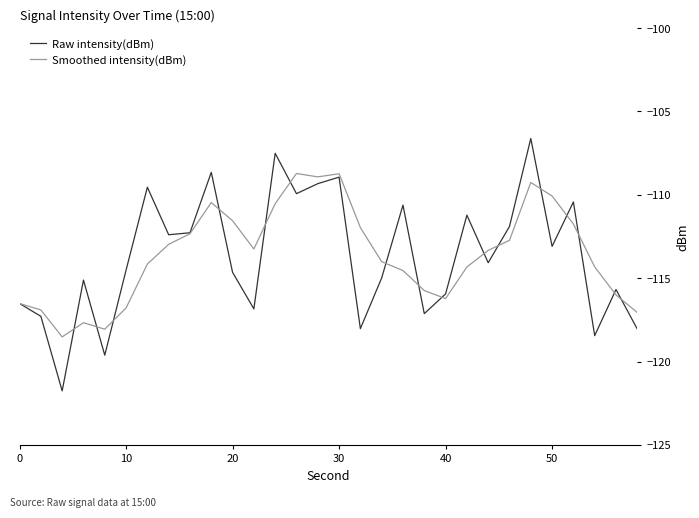

What is the maximum value for Raw intensity(dBm)?

-106.6